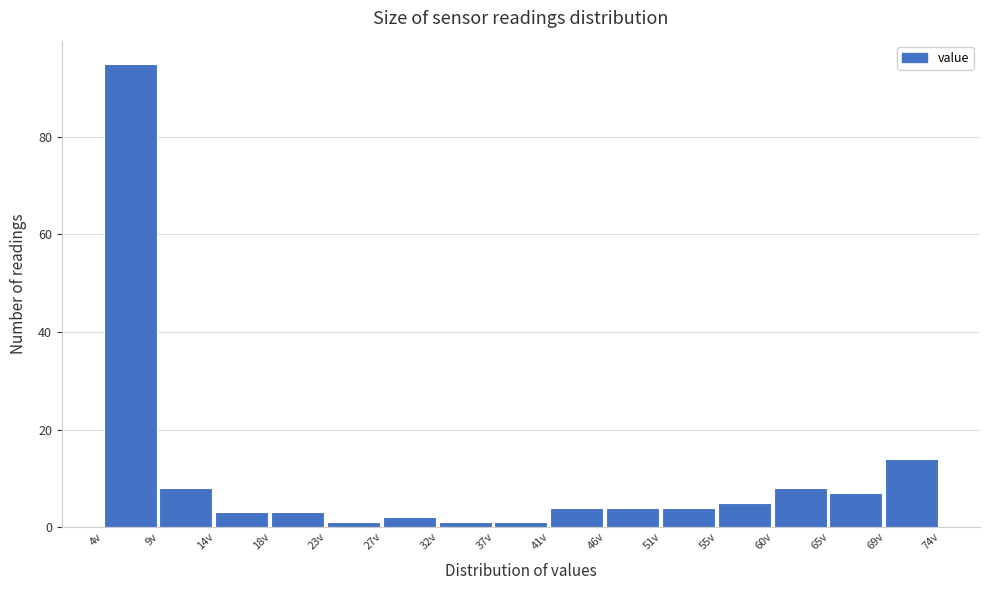

Over which range of the x-axis is the bar tallest?

4.0 to 9.0